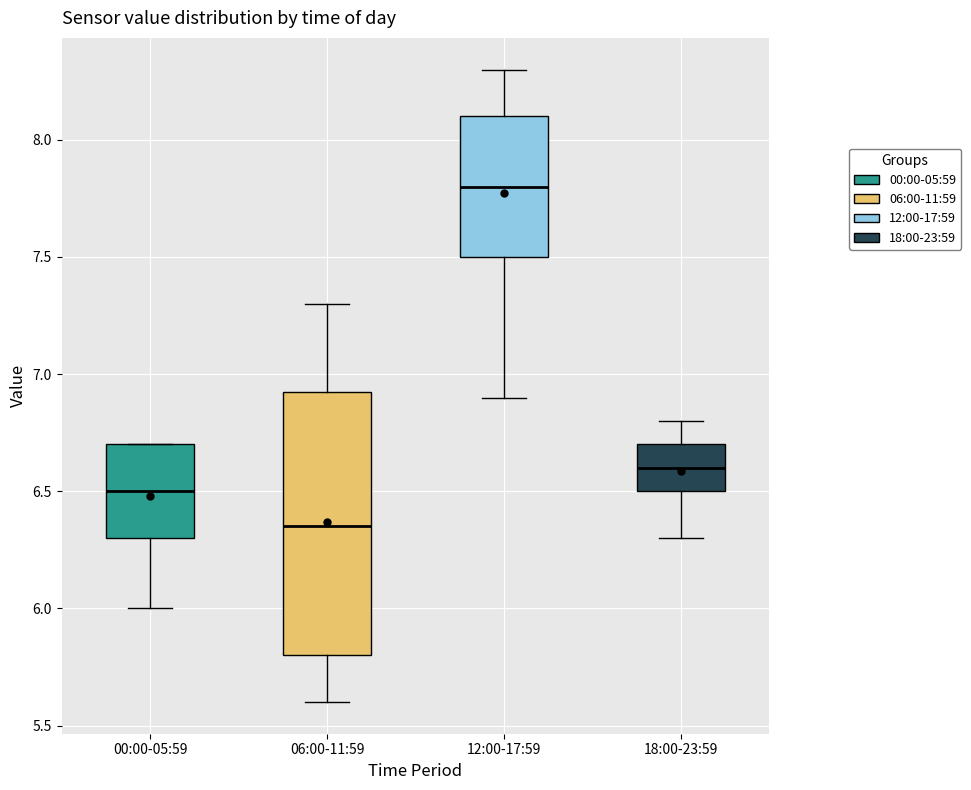

Where does the lower whisker of the box for 12:00-17:59 end on the y-axis? The values are not printed on the chart, so give them approximately, as read against the axis.

6.90